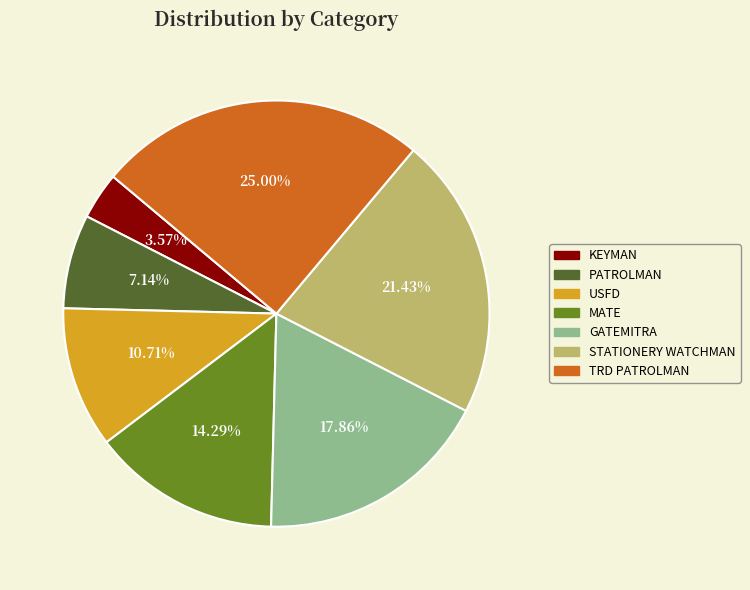

What is the smallest slice in the pie chart?

KEYMAN